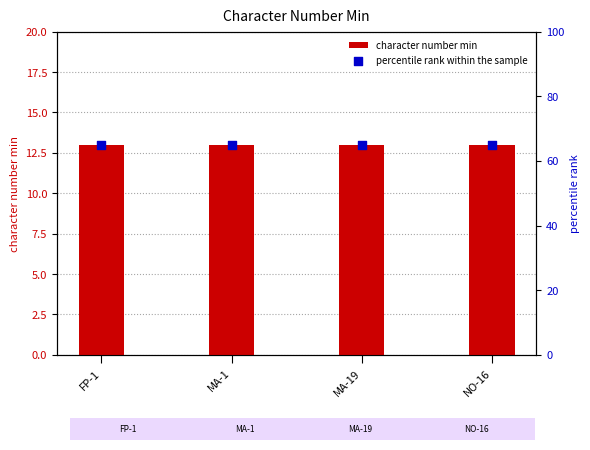

Is the value of character number min at MA-1 greater than the value of percentile rank within the sample at MA-1?

No